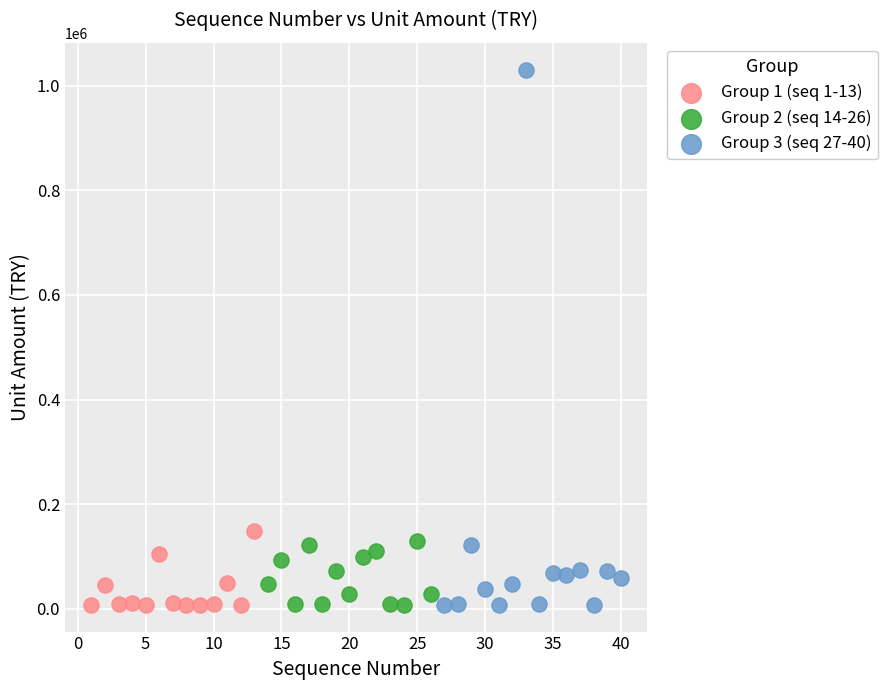

Which series has the widest spread of Y values?

Group 3 (seq 27-40)